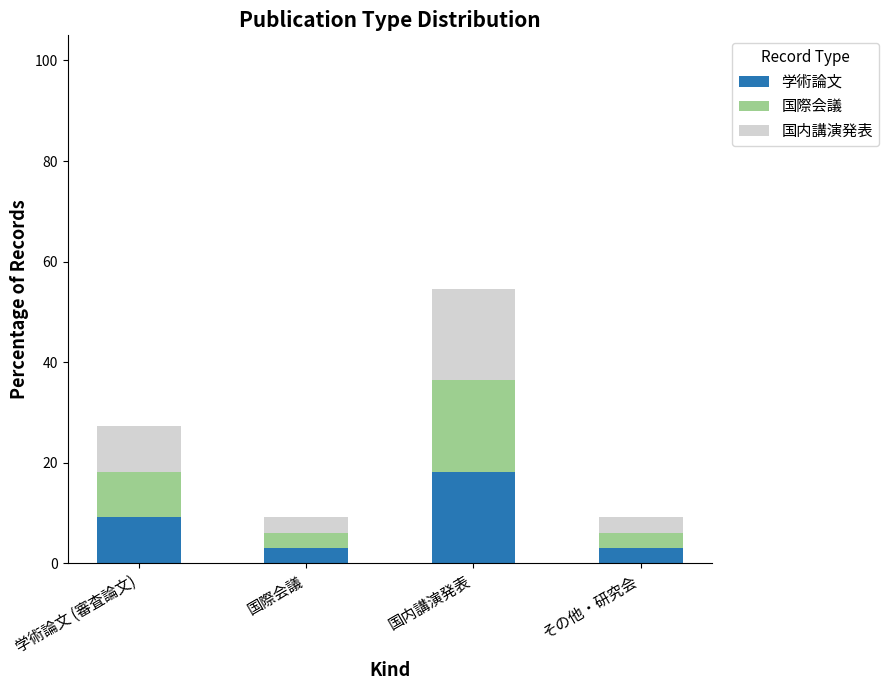

The value of 学術論文 at その他・研究会 is 3.0. True or false?

True